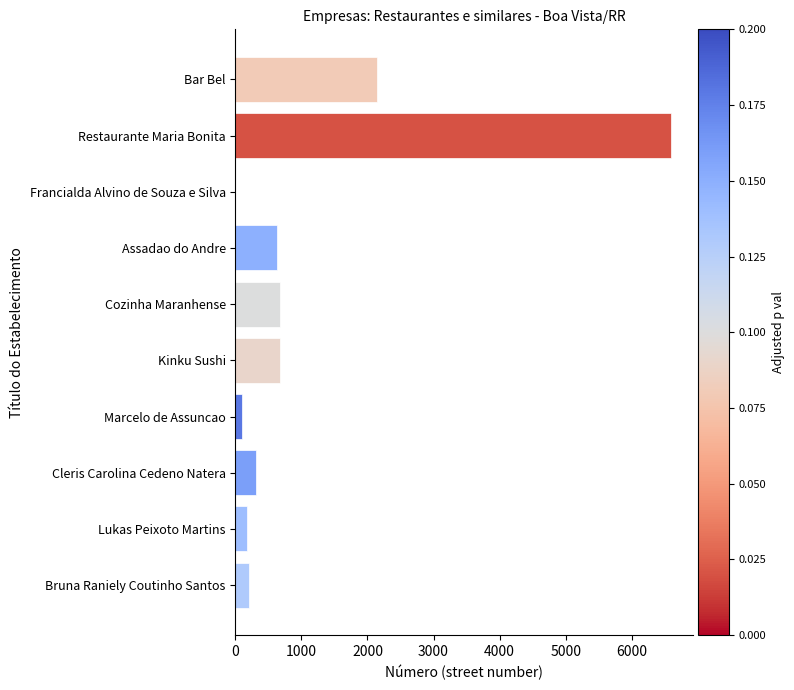

What is the average value?

1152